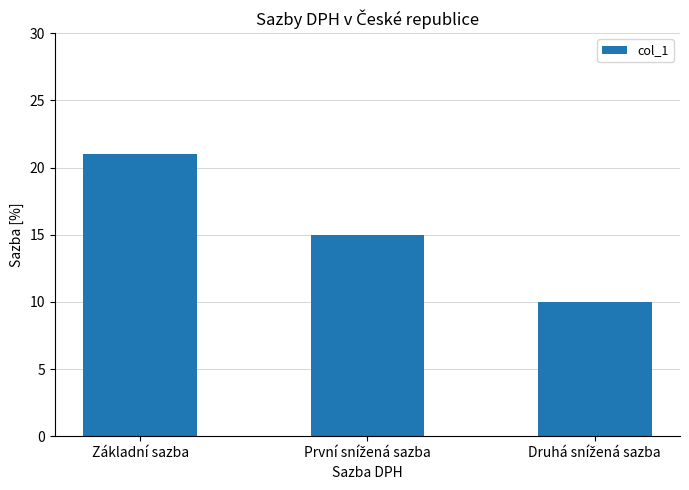

Count the number of data series in this chart.

1